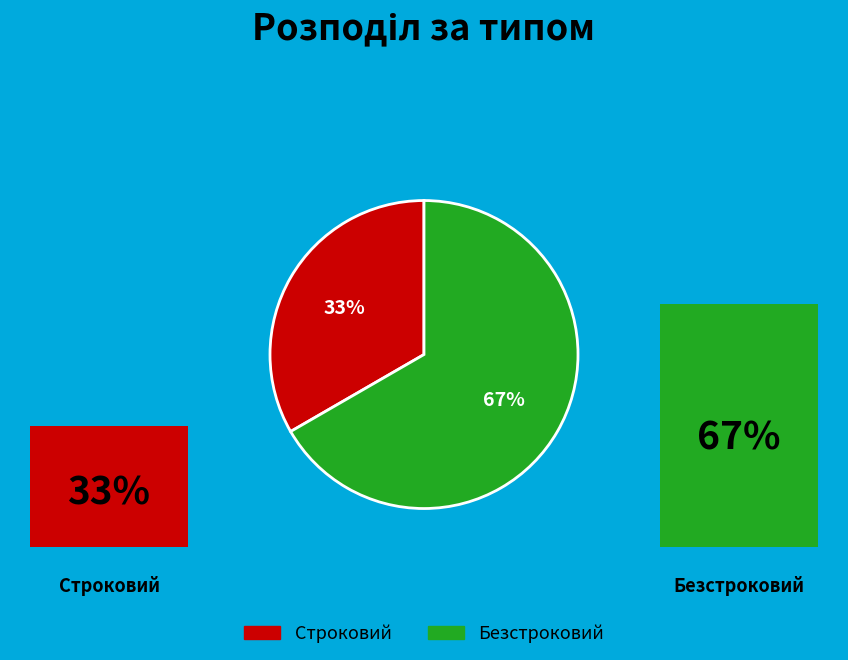

To the nearest percent, what portion does Безстроковий represent?

67%